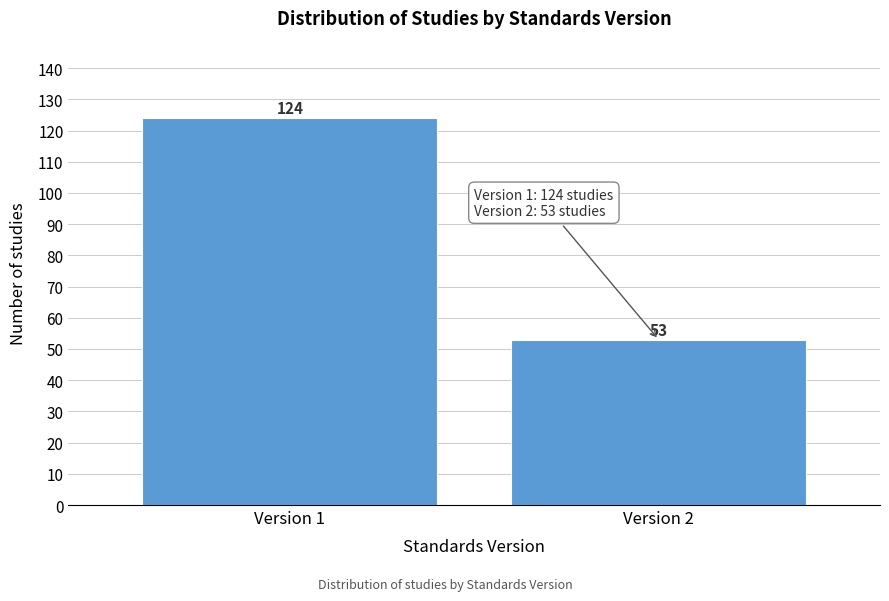

Reading left to right, what are all the values shown in this chart?

124	53